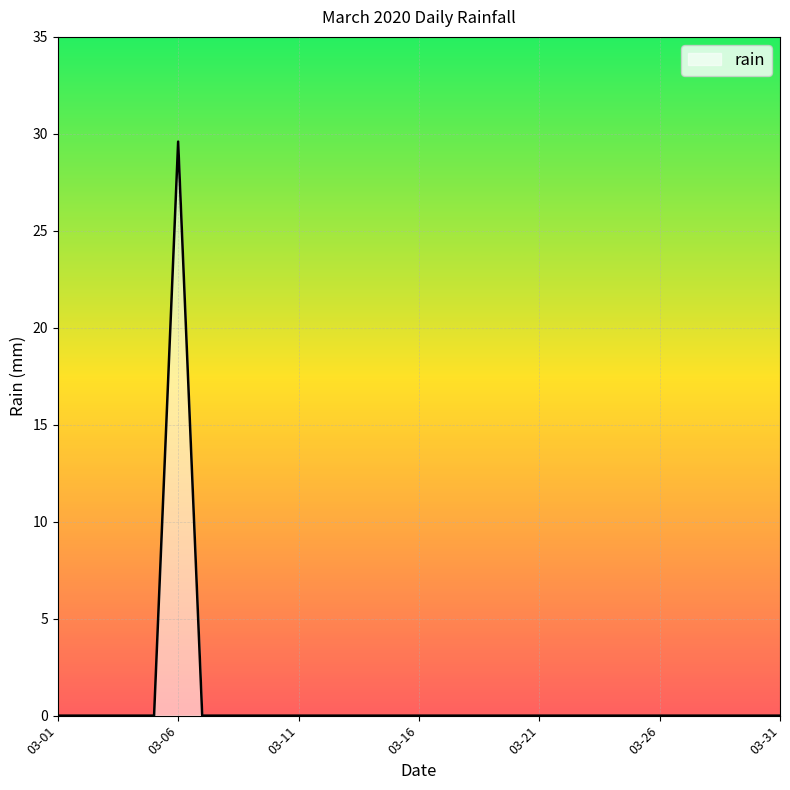

What is the difference between the maximum and minimum values?

29.6